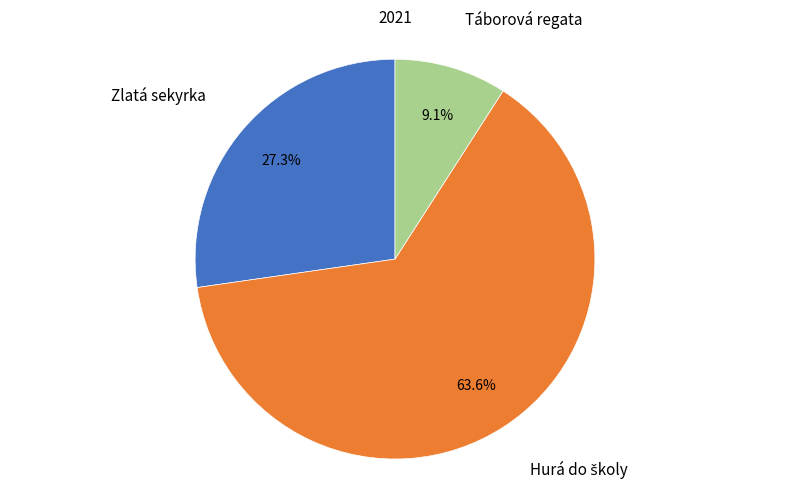

Is there any slice that represents more than half of the pie?

Yes